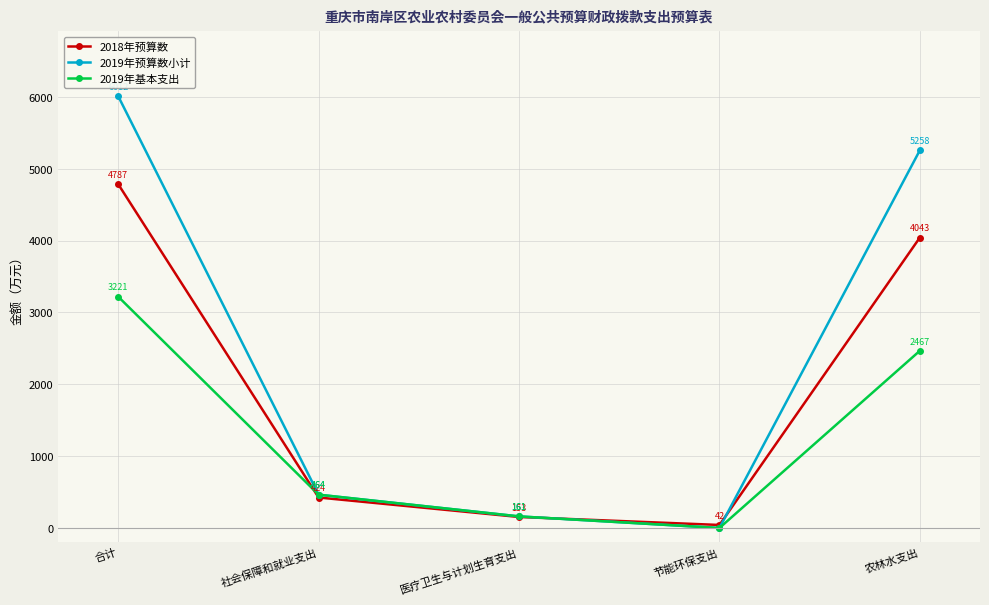

Is it true that 2018年预算数 equals 1229.7 at 农林水支出?

False